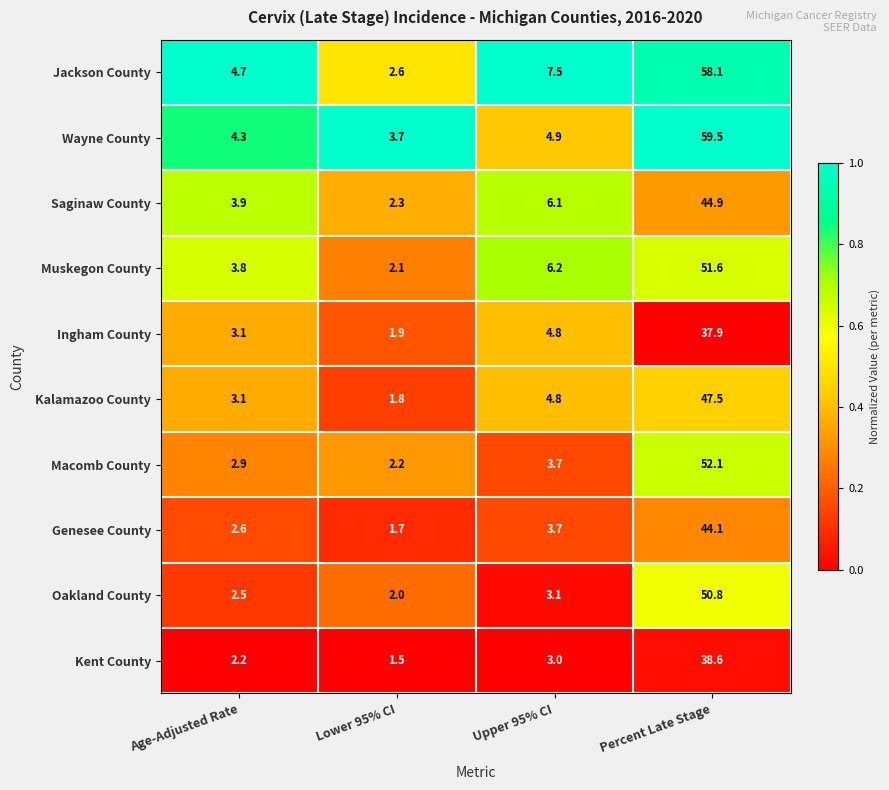

What is the maximum value for Saginaw County?

44.9